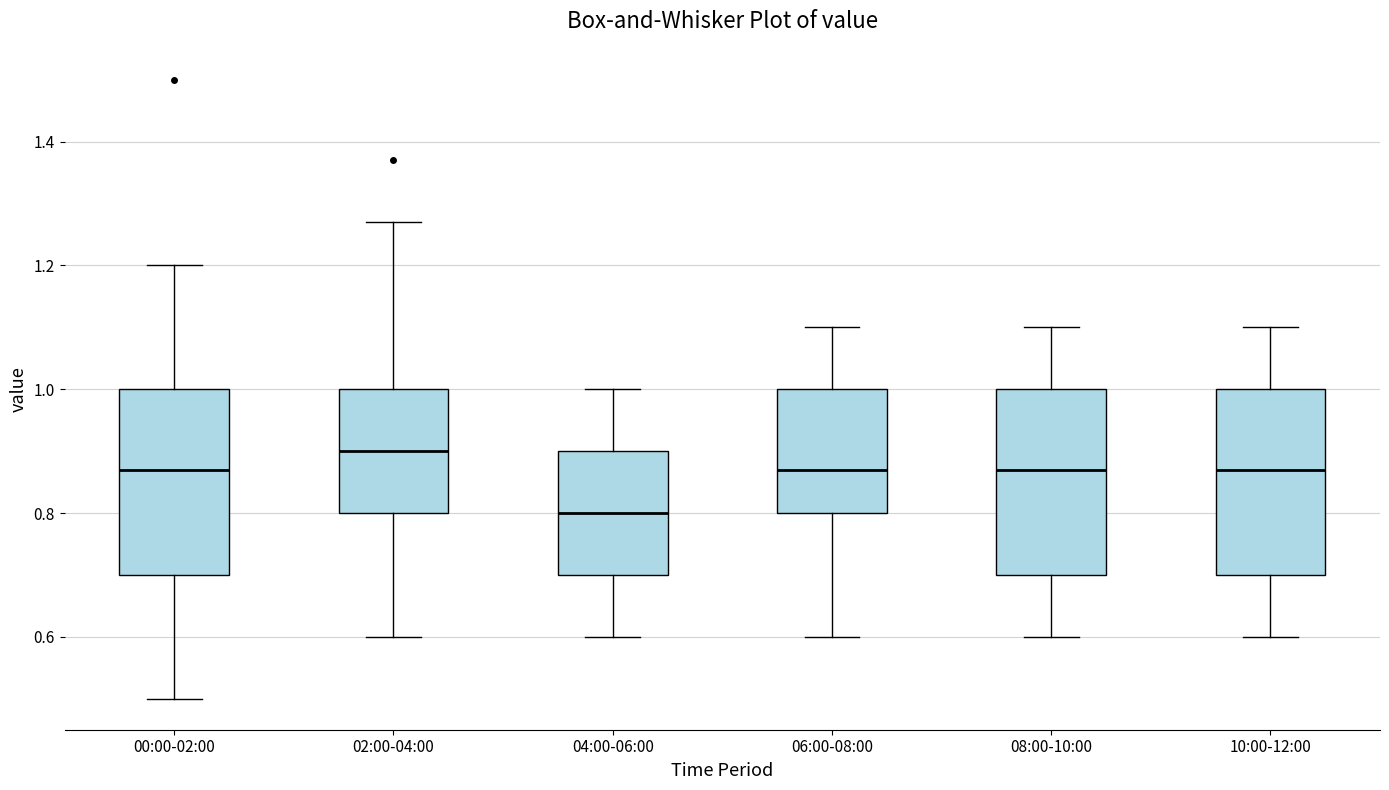

Which box's median line is the lowest?

04:00-06:00